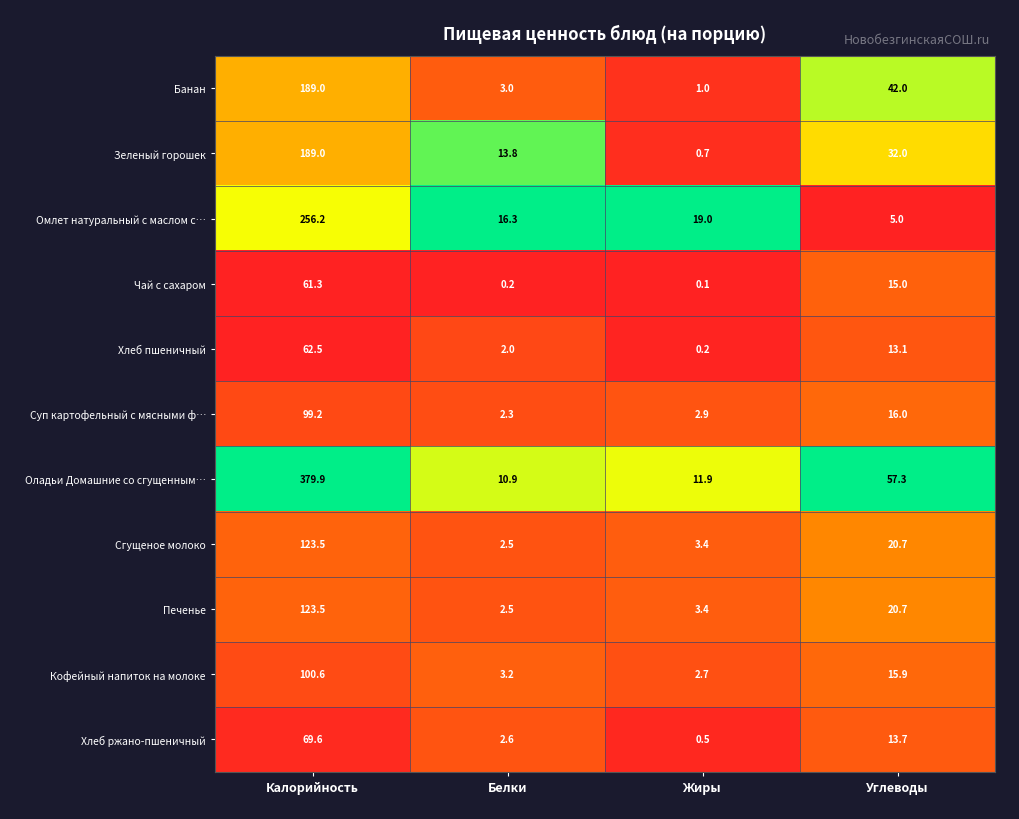

The value of Зеленый горошек at Белки is 13.8. True or false?

True